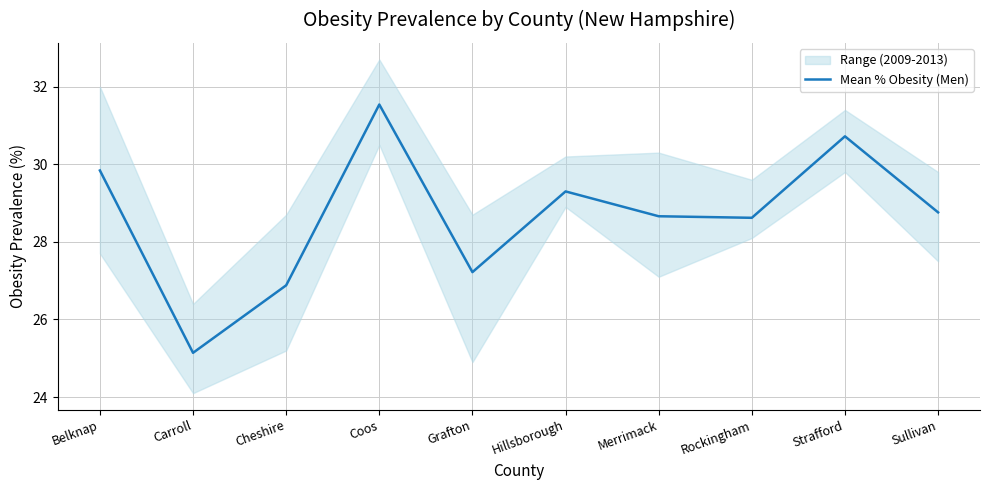

The chart shows a value of 25.1 at Carroll. True or false?

True